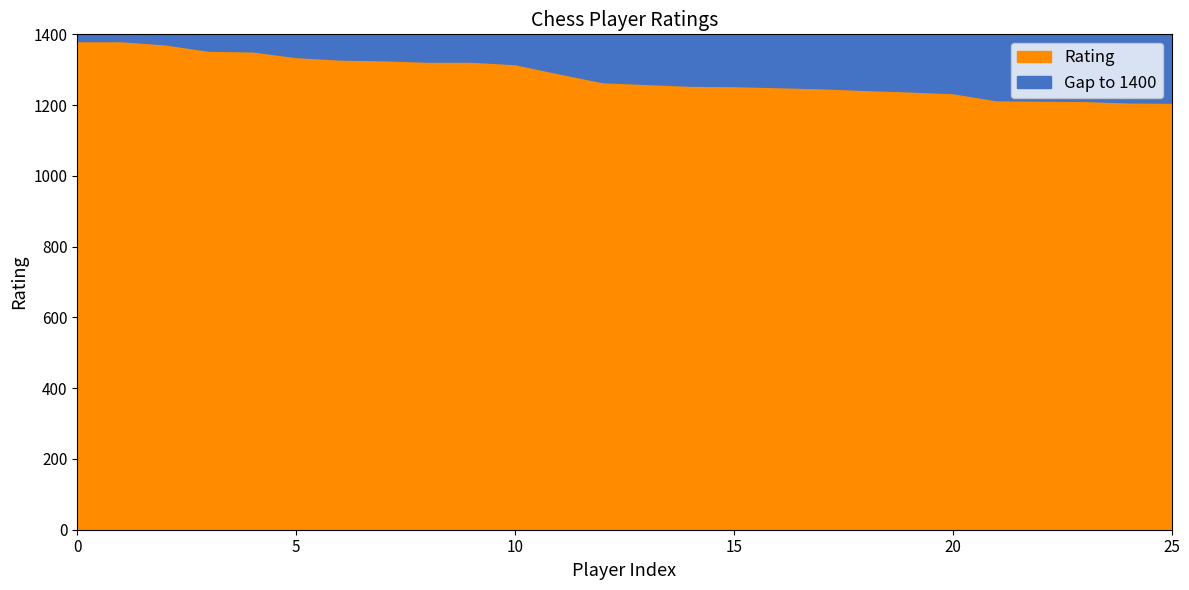

What is the lowest value of the Rating series?

1207